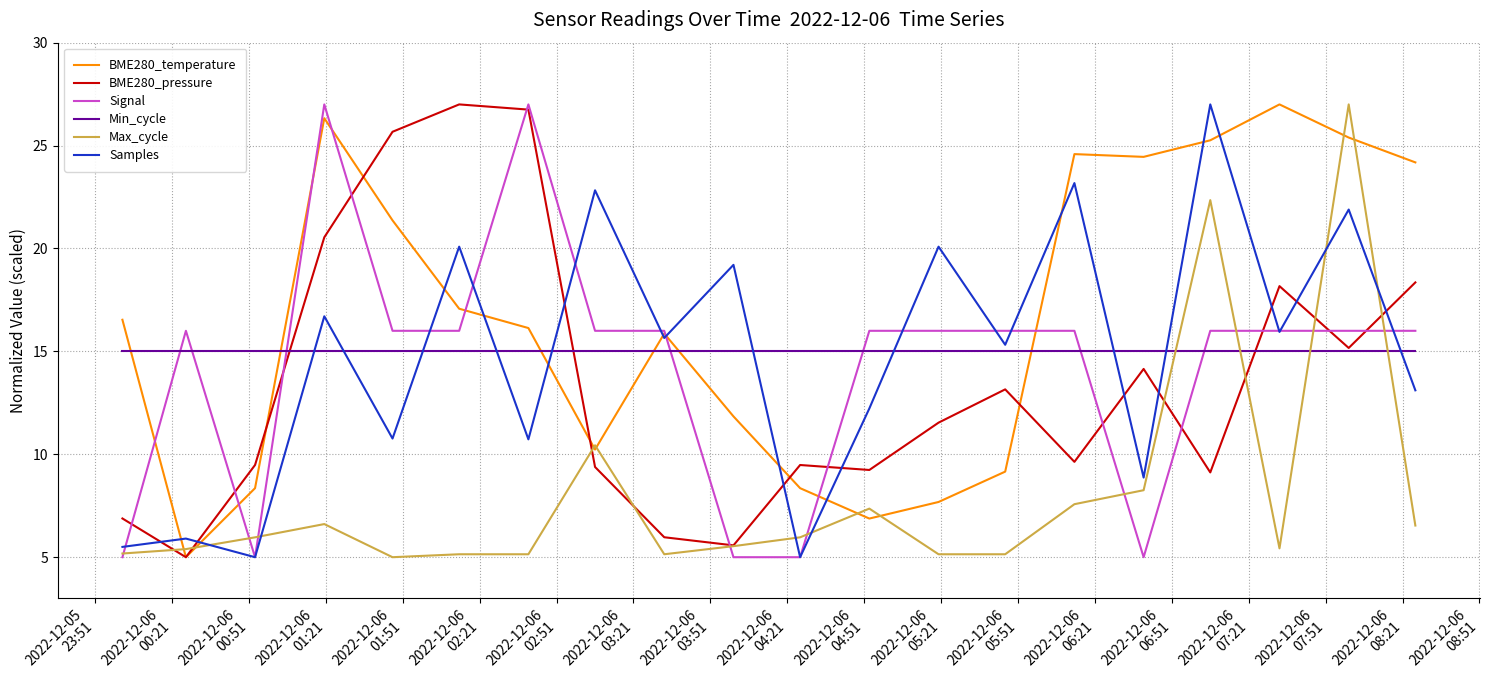

Which series has the largest total across all categories?

BME280_temperature